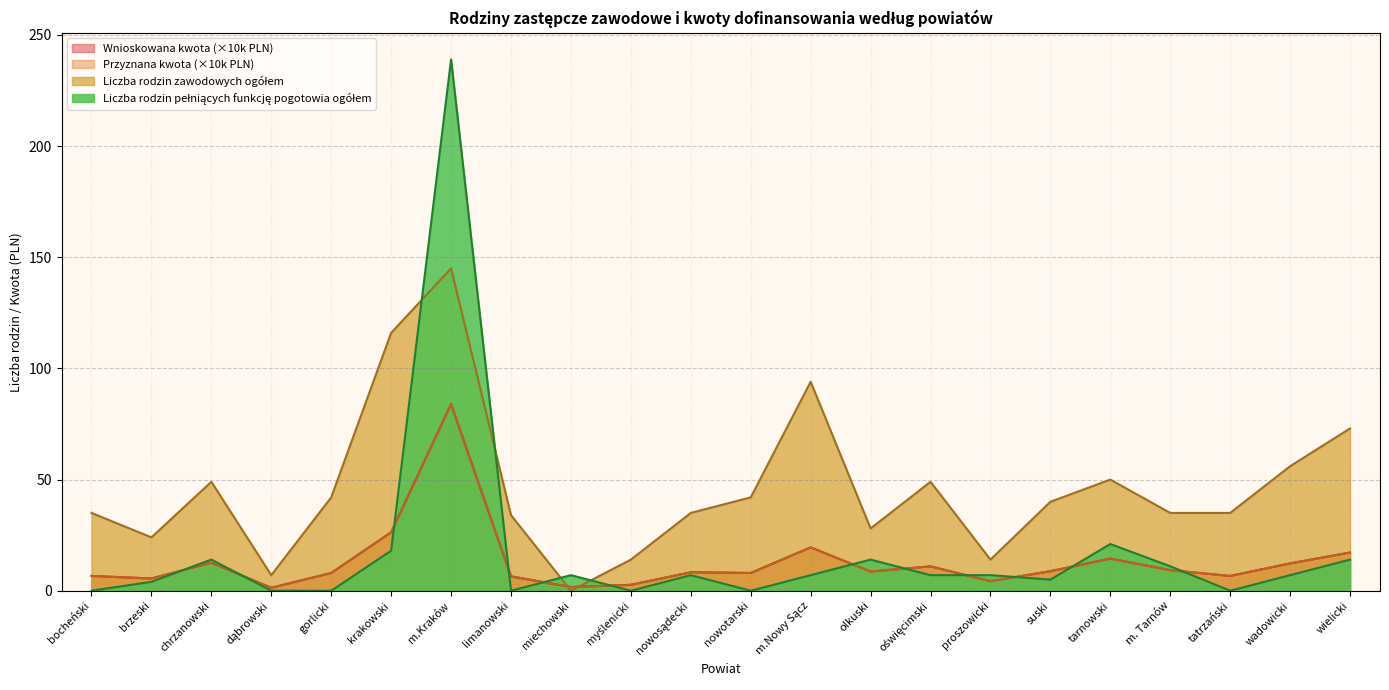

What is the label of the 7th point from the right?

proszowicki